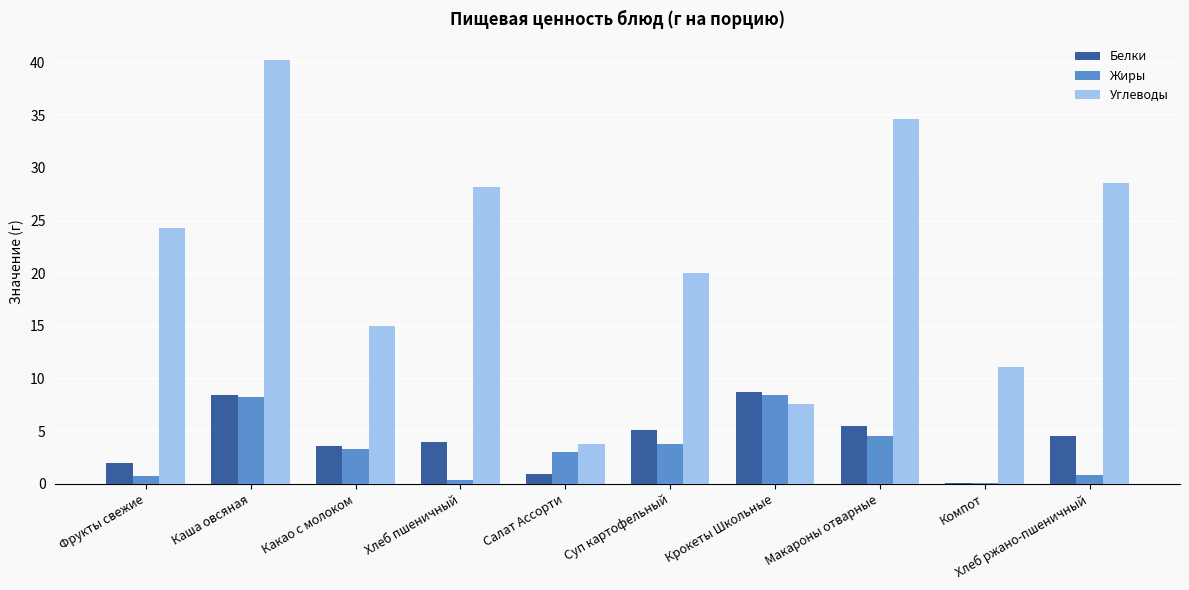

What is the maximum value shown in the chart?

40.2